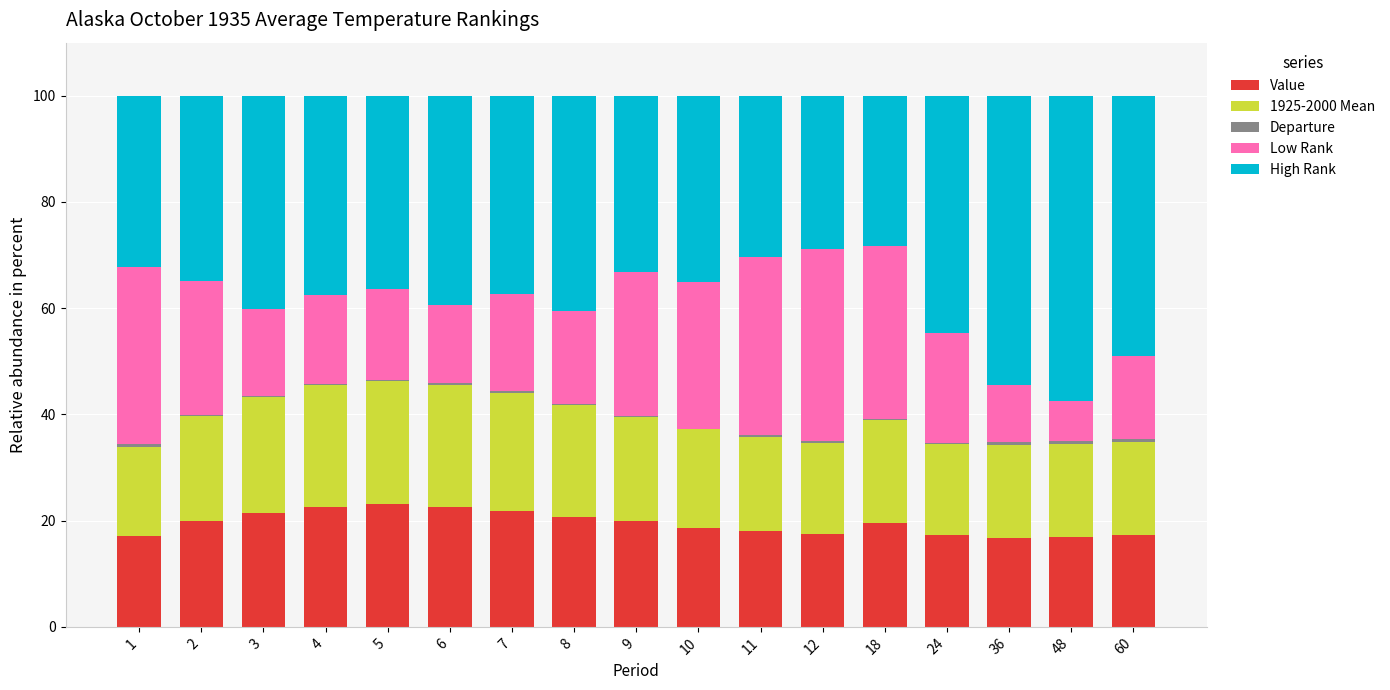

Is it true that Value equals 34.3 at 4?

False